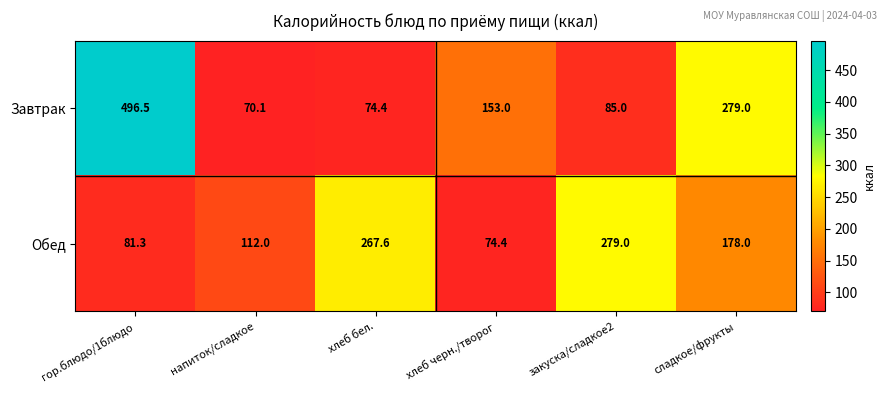

Which series has the largest total across all categories?

Завтрак